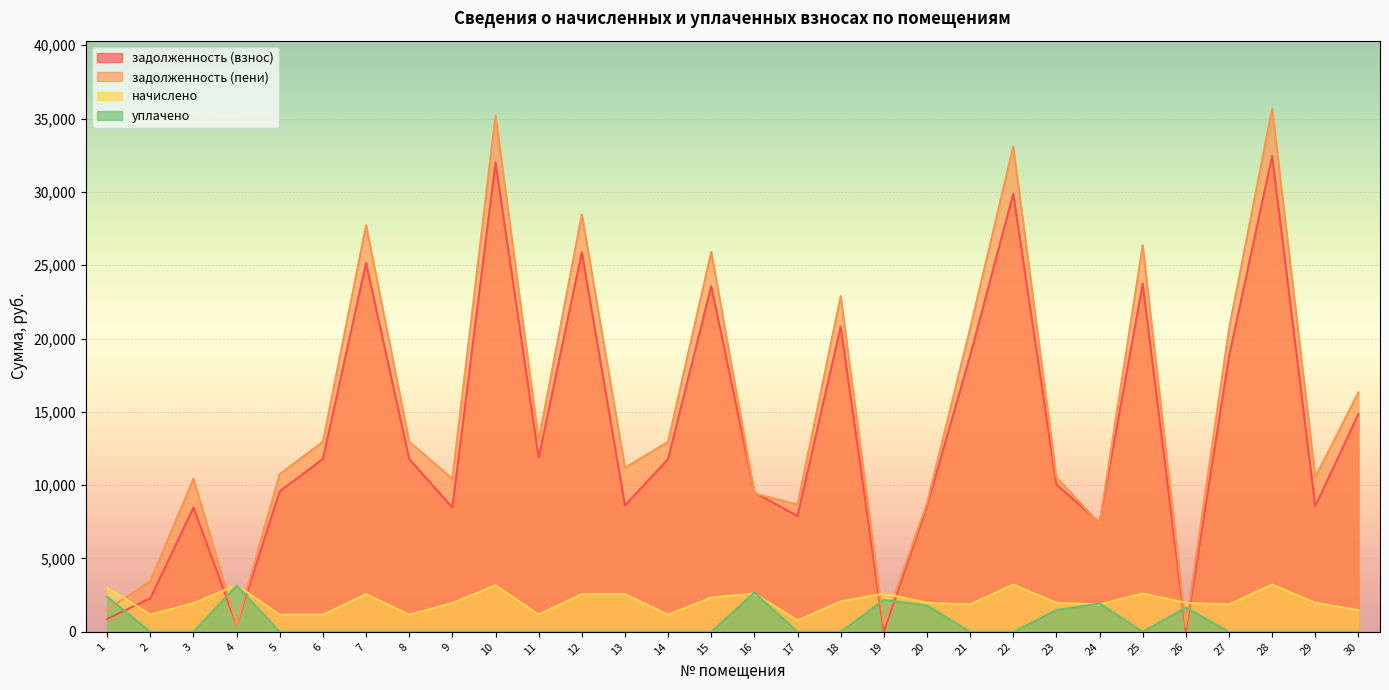

What is the average value of the уплачено series?

575.6